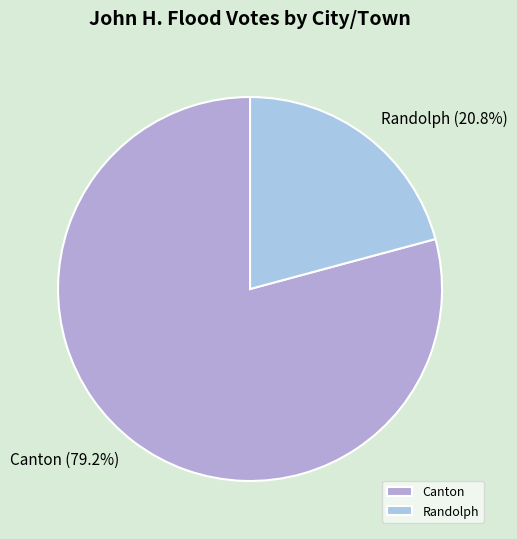

Rank the categories by value from highest to lowest.

Canton, Randolph